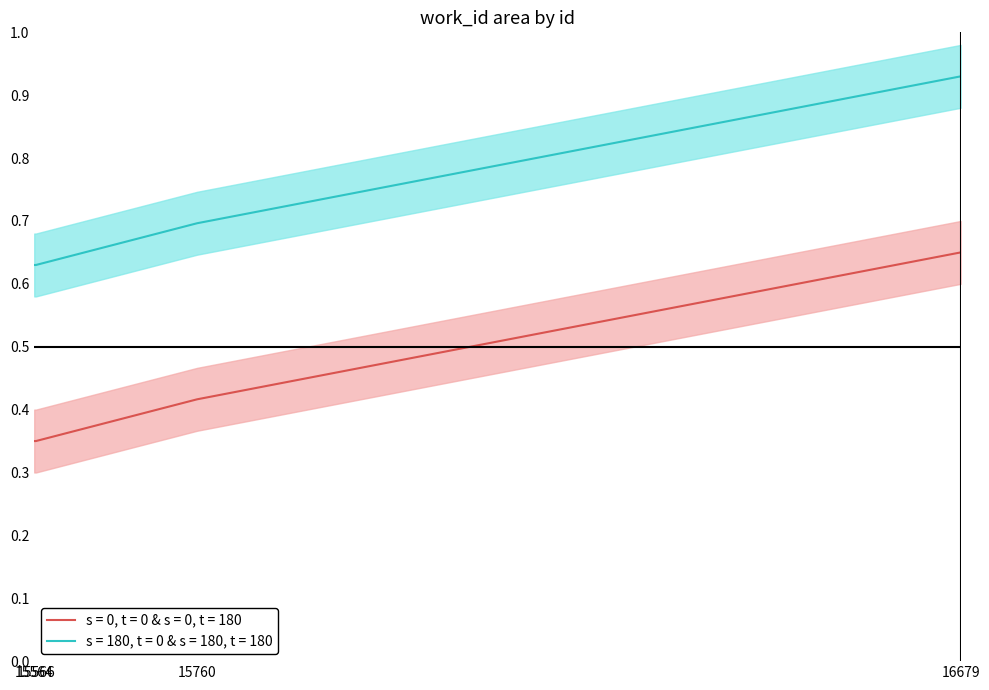

What is the sum of the values at 16679 and 15564?

1.0